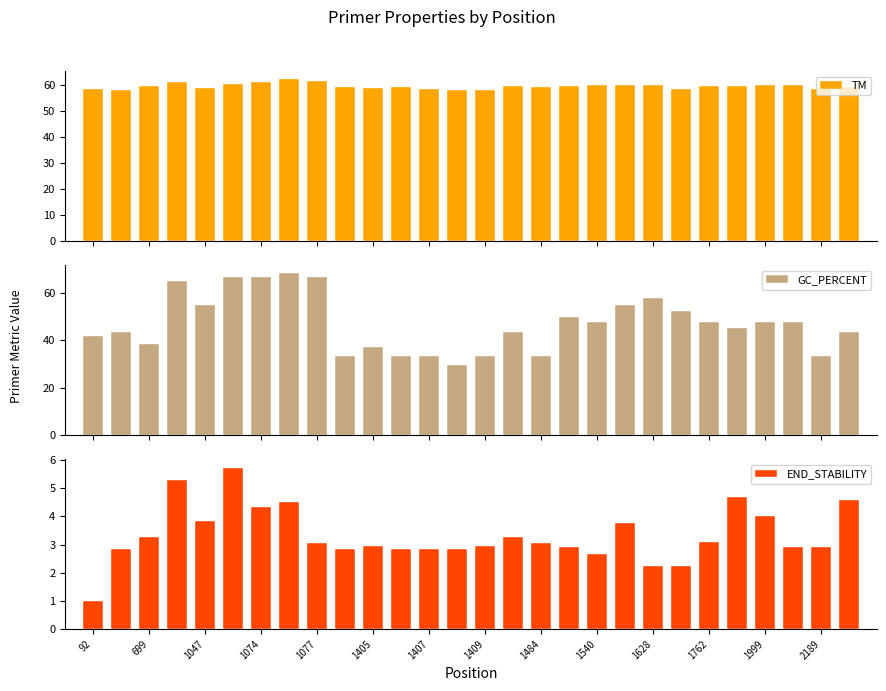

What is the maximum value for TM?

62.3